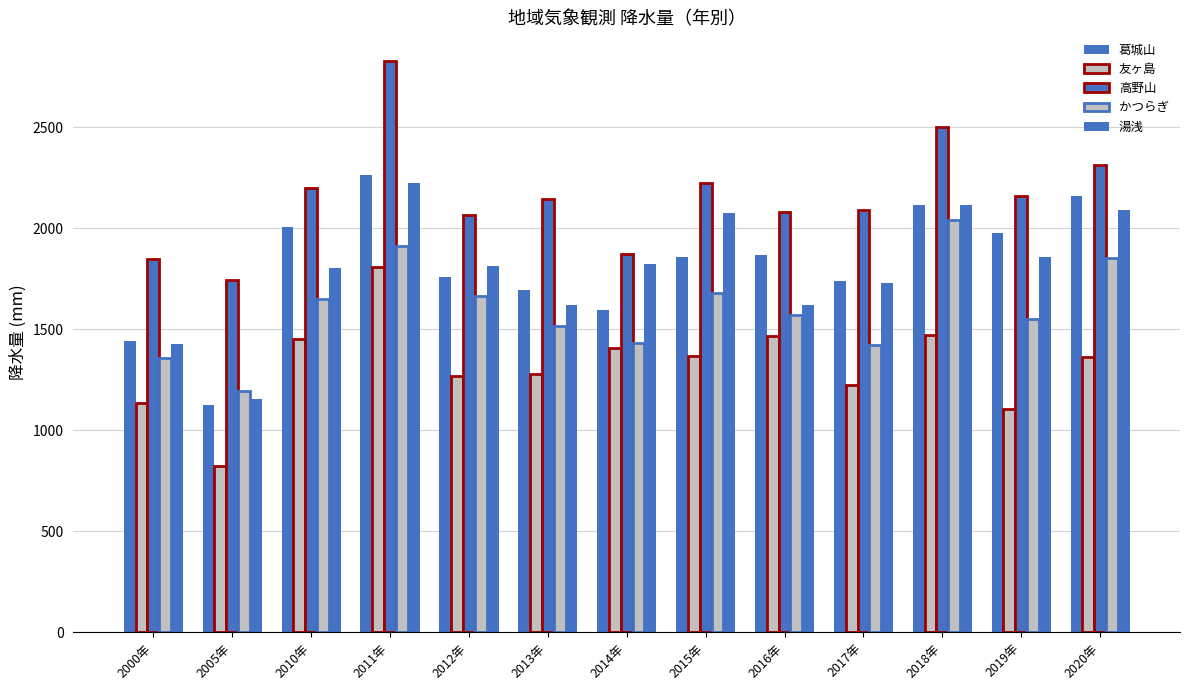

Are the bars grouped side by side (vs. stacked)?

Yes